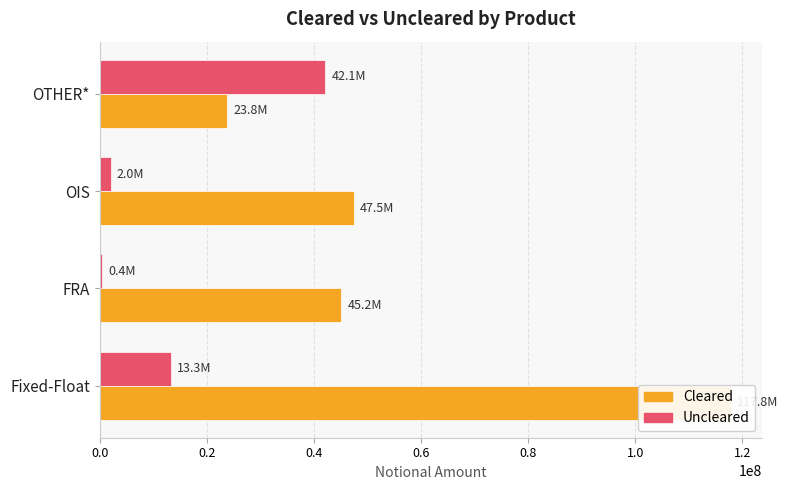

True or false: Cleared has a value of 35806258 at OTHER*.

False